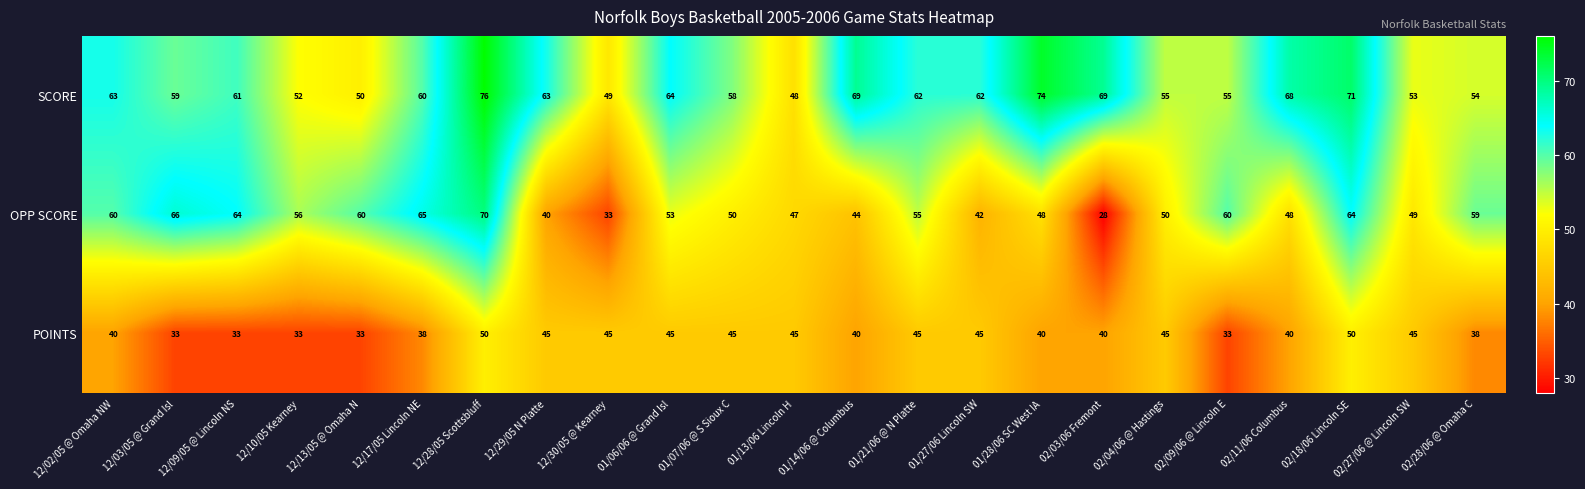

At which category does the chart reach its minimum across all series?

02/03/06 Fremont